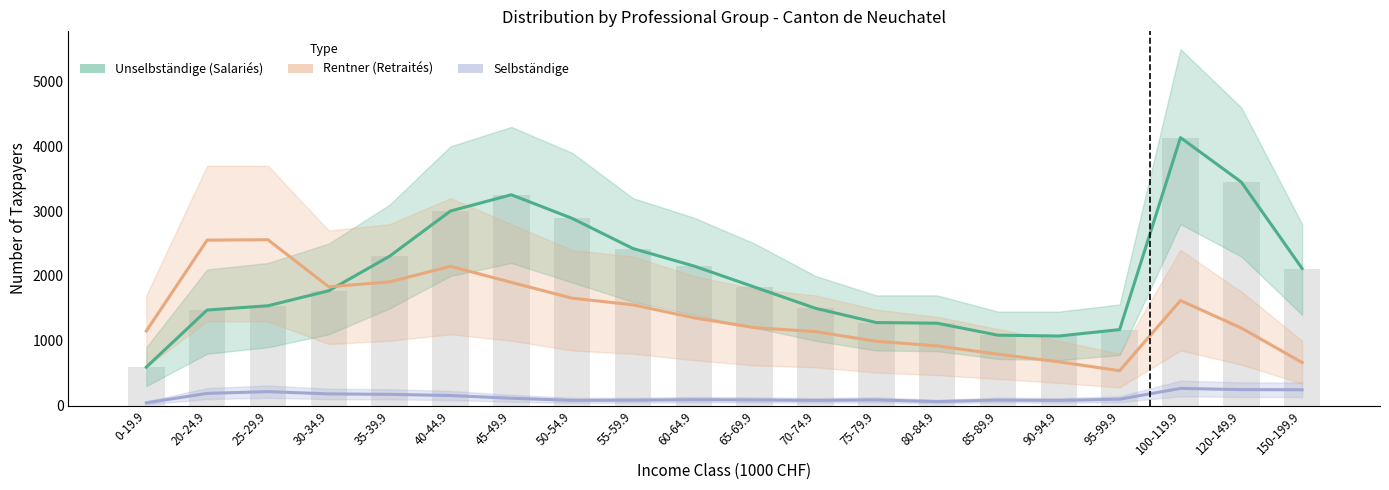

Is it true that Selbstaendige equals 80 at 50-54.9?

True